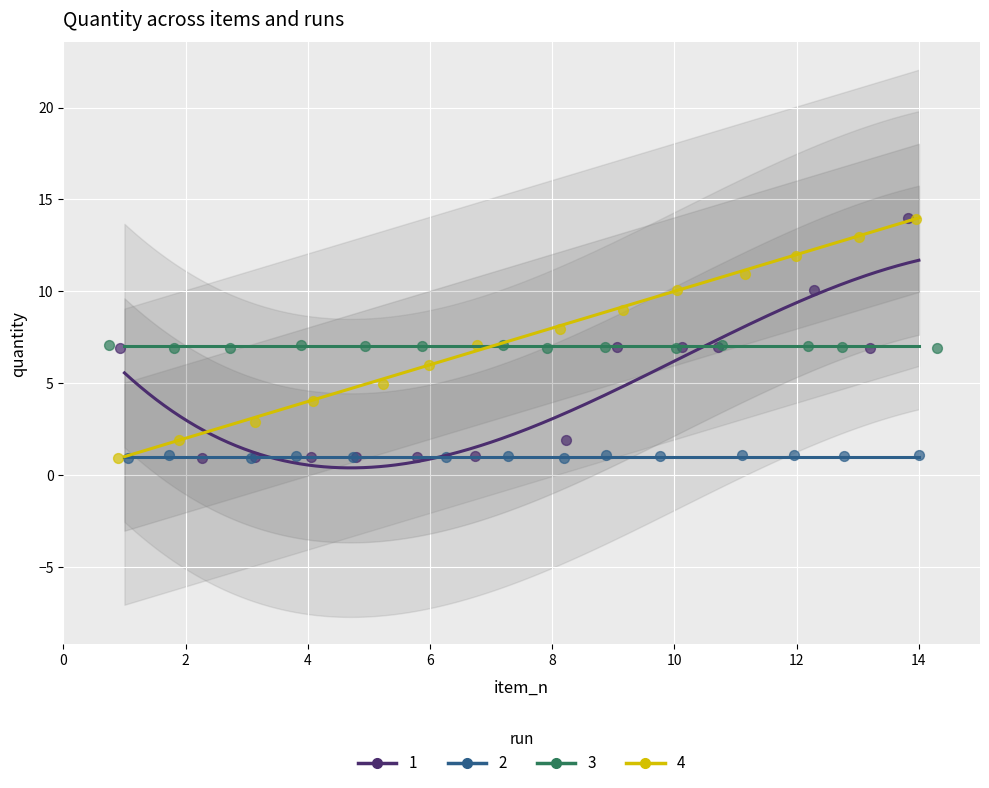

Which series has the widest spread of Y values?

1